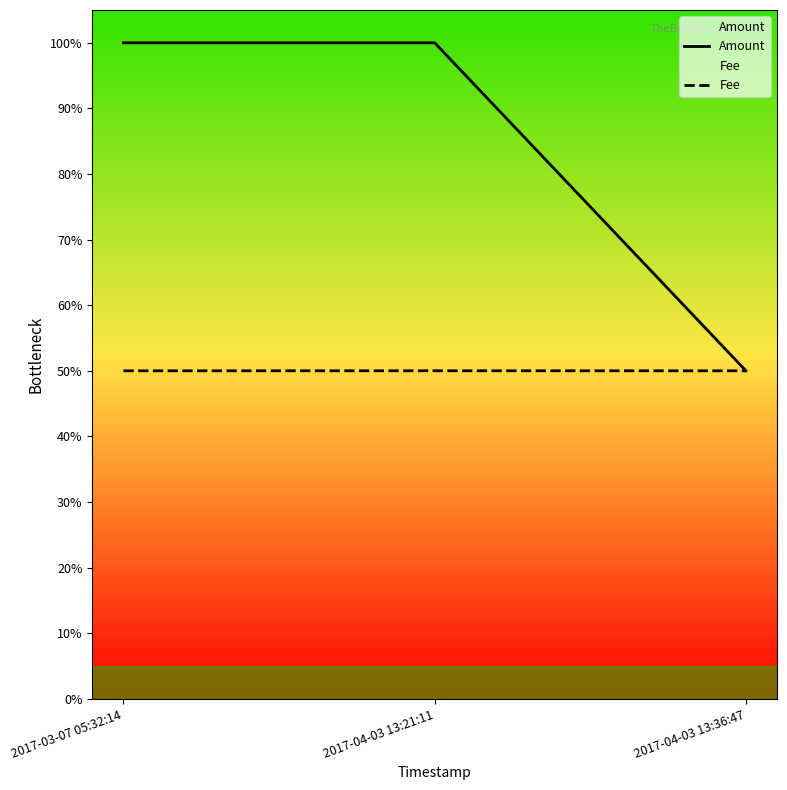

Which has a higher value, 2017-04-03 13:21:11 or 2017-03-07 05:32:14?

2017-04-03 13:21:11